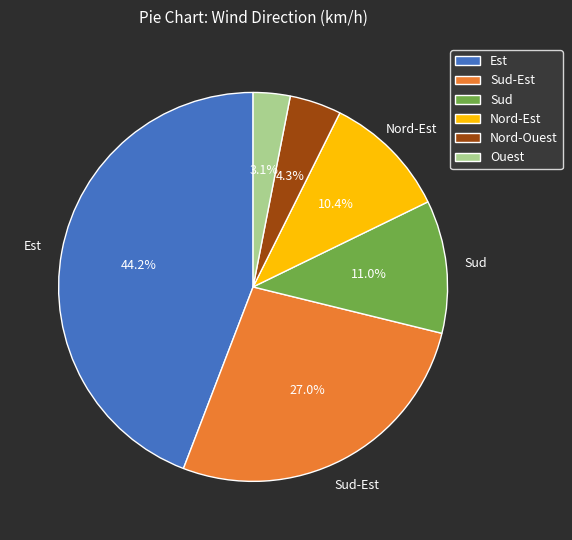

True or false: Sud-Est accounts for 17% of the total.

False